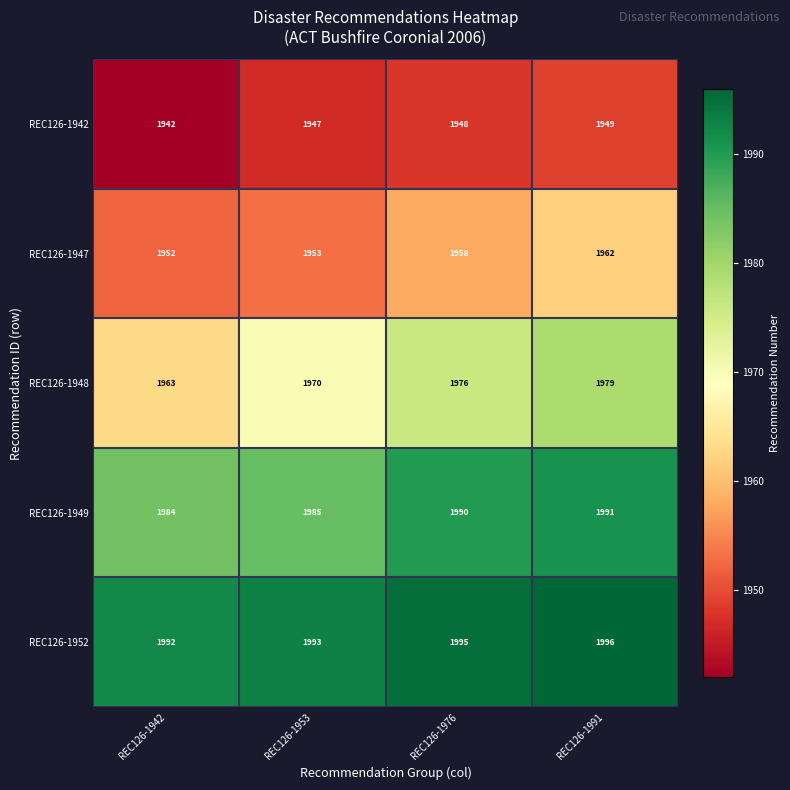

Rank the series at REC126-1991 from lowest to highest value.

REC126-1942, REC126-1947, REC126-1948, REC126-1949, REC126-1952